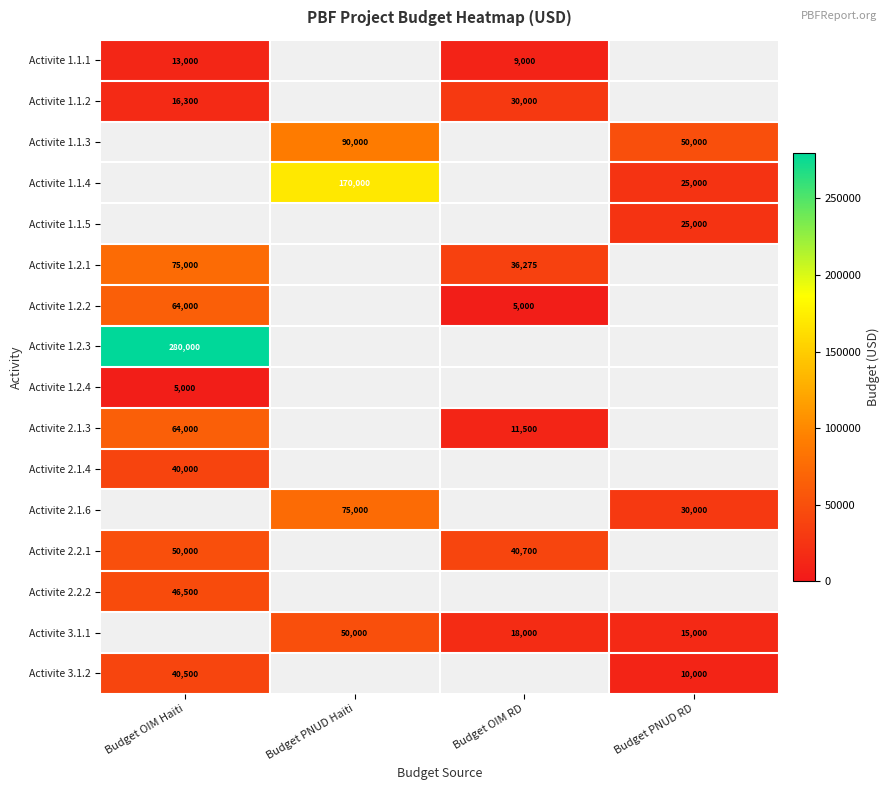

The value of Activite 1.1.2 at Budget OIM Haiti is 16300. True or false?

True